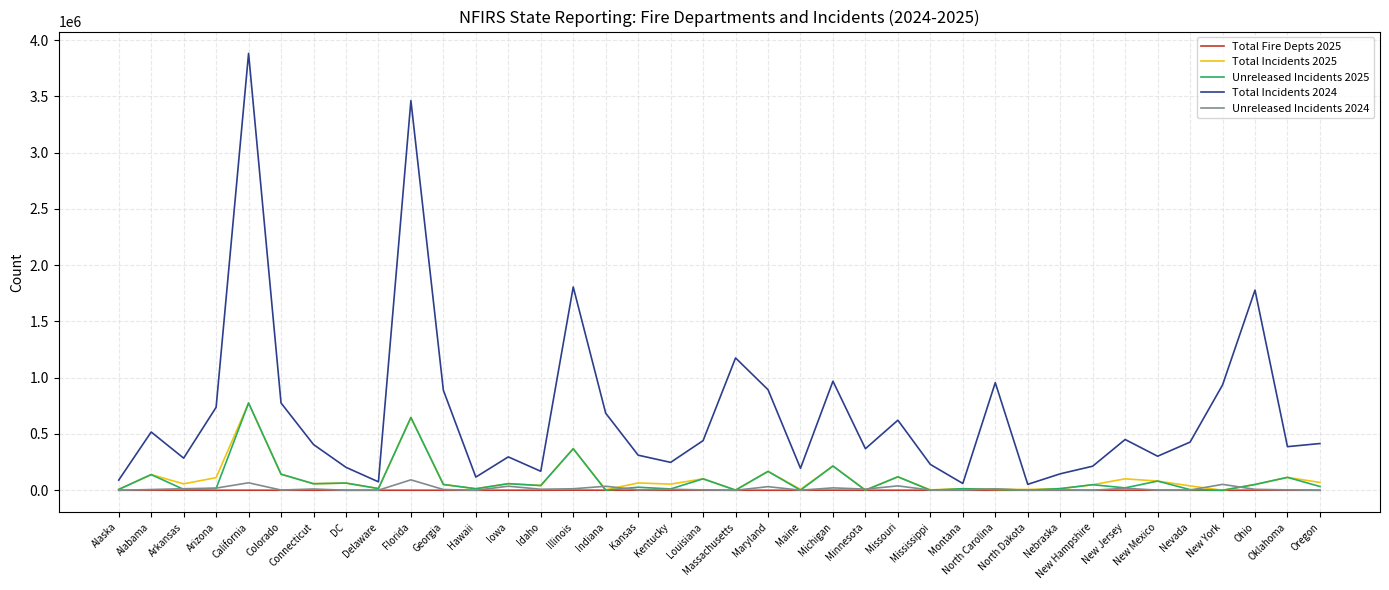

At which category is the sum across all series the highest?

California